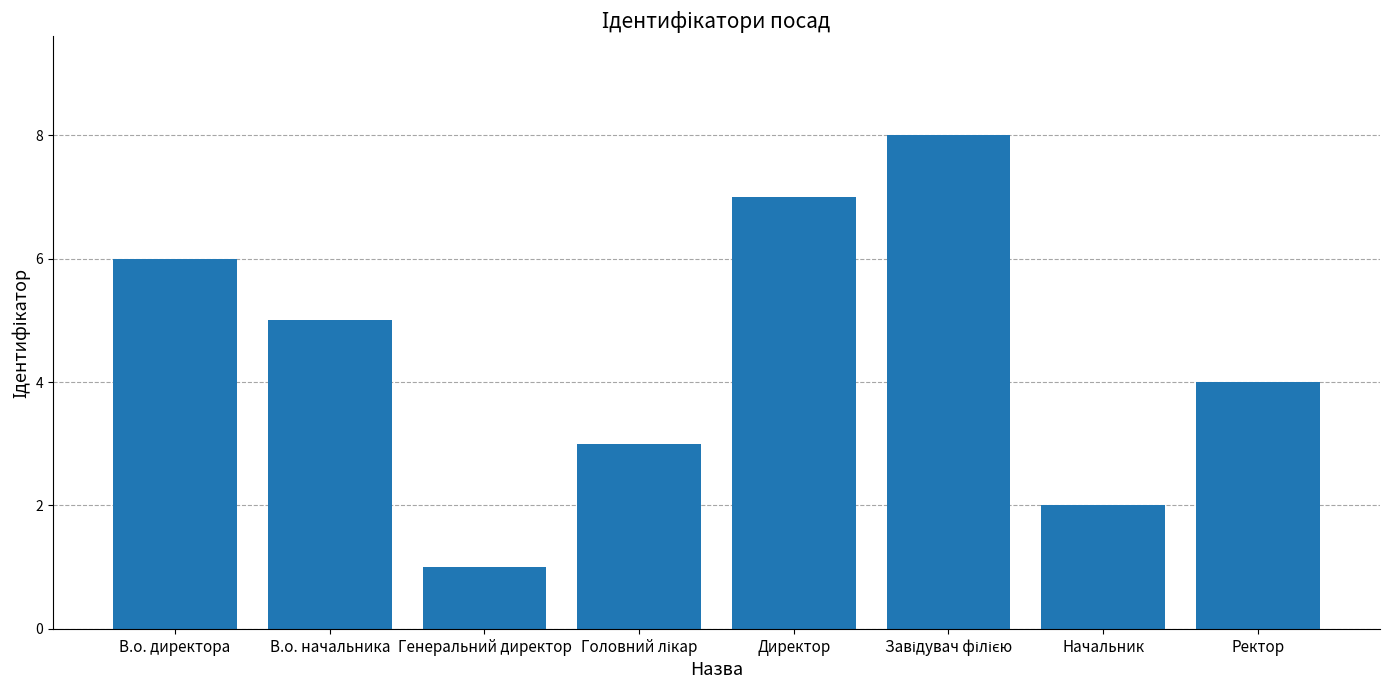

What is the label of the 2nd bar from the left?

В.о. начальника